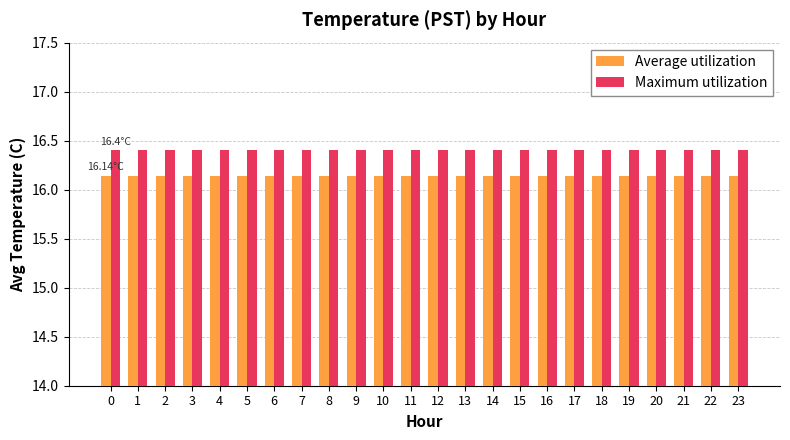

What is the sum of the Average utilization values at 2 and 3?

32.3